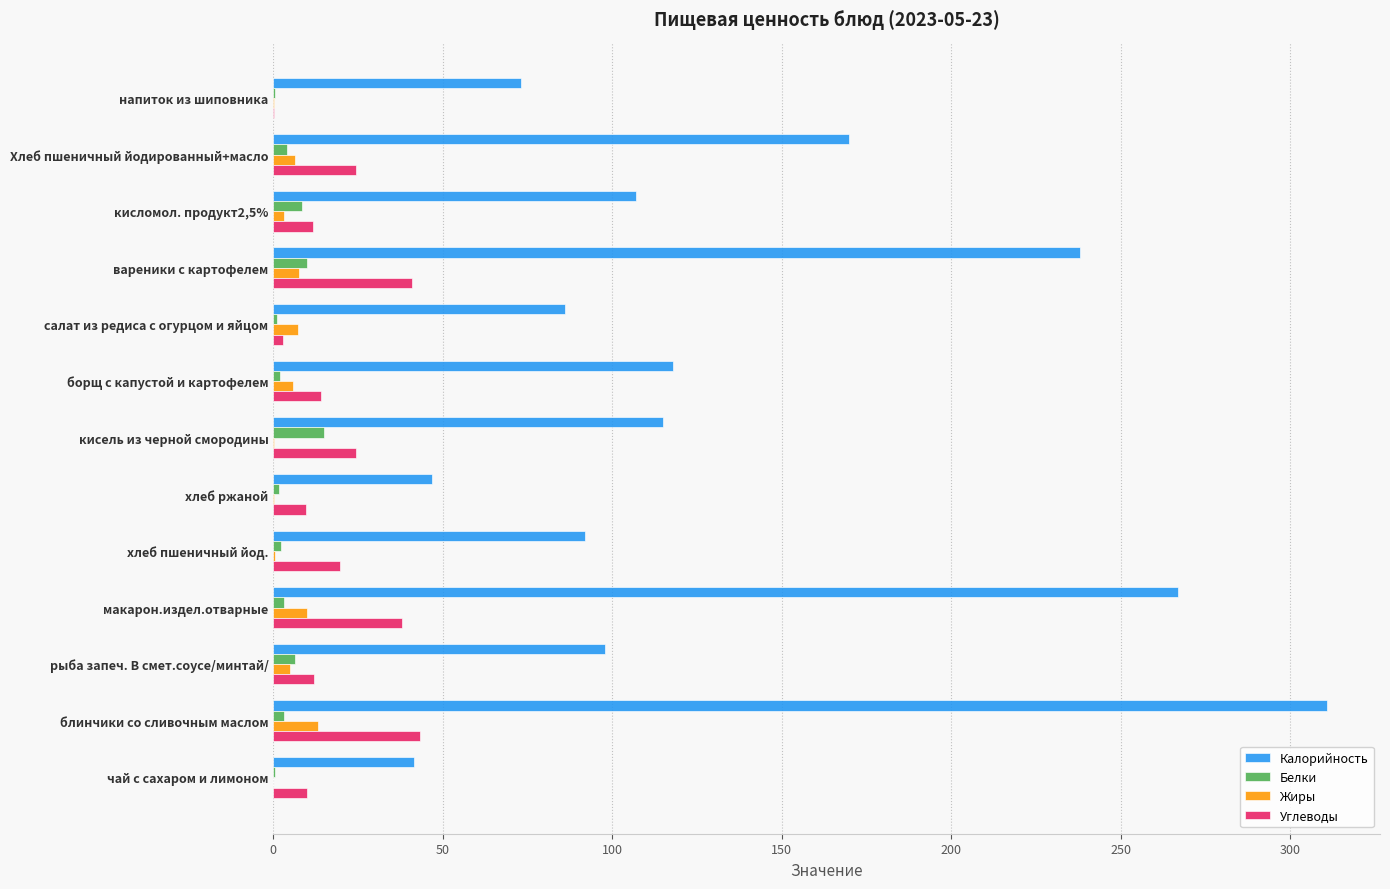

Which series has the largest total across all categories?

Калорийность